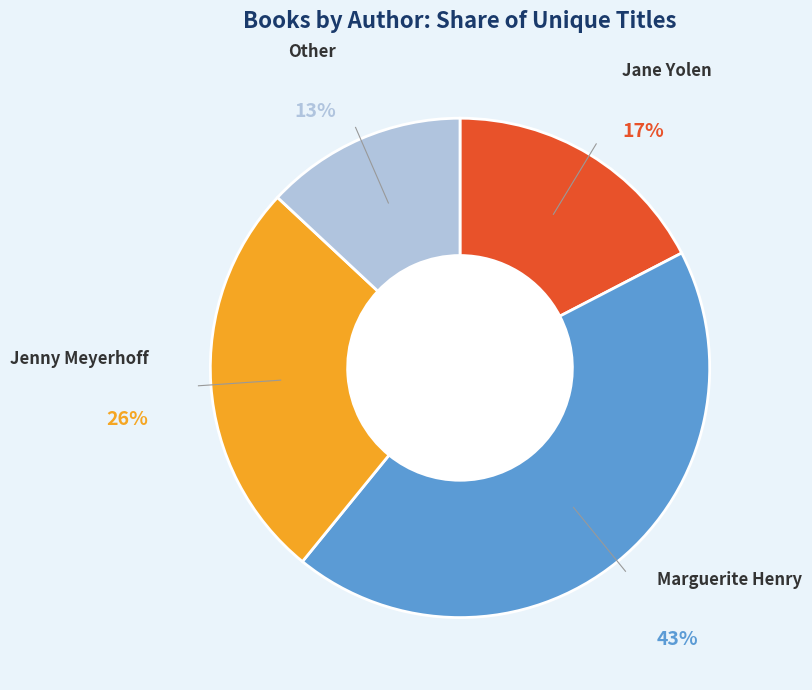

Is there a majority slice in this chart?

No